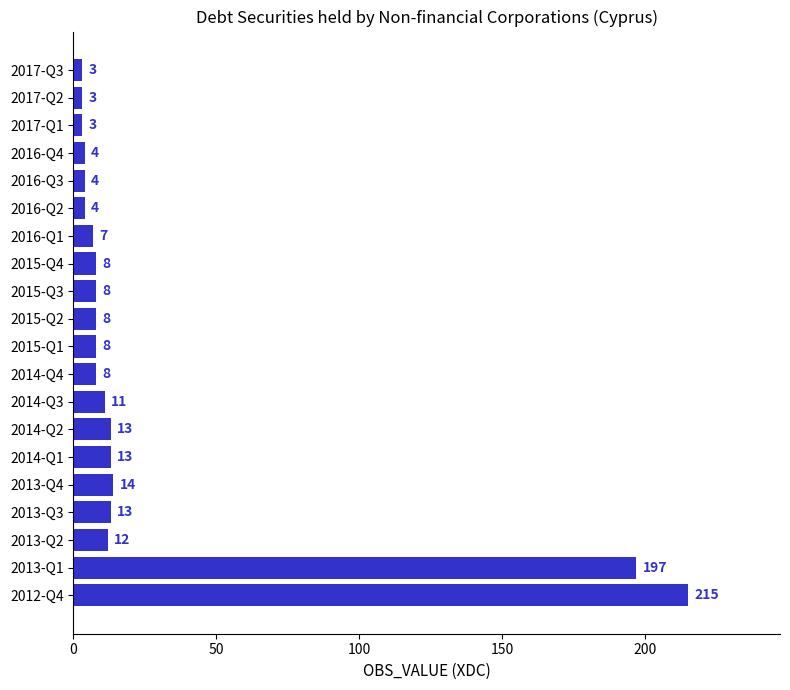

What is the average value?

28